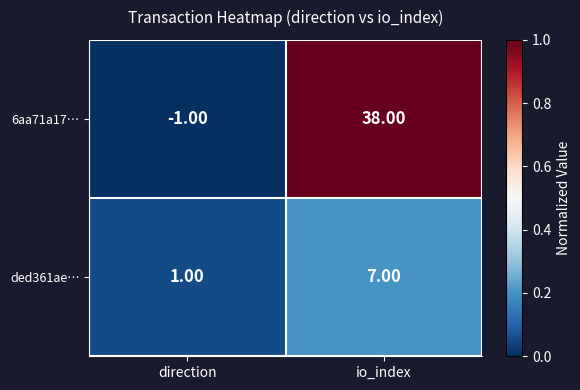

Which category has the highest value across all series?

io_index